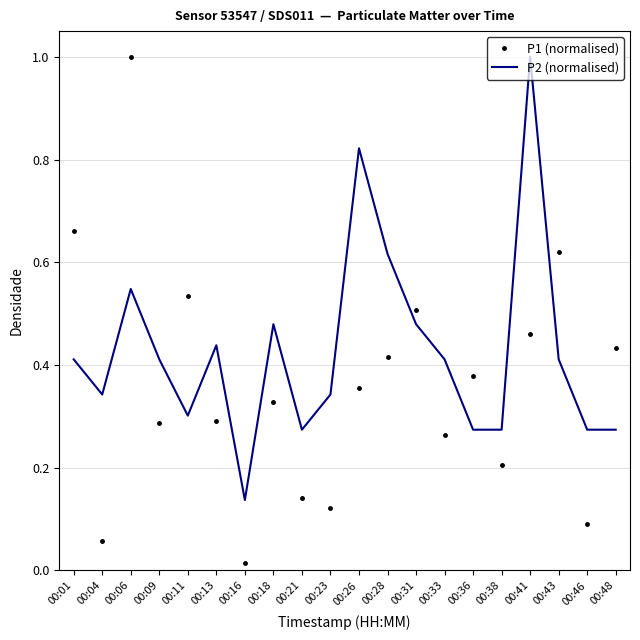

Which series ends up on top after the final intersection of P2 (normalised) and P1 (normalised)?

P1 (normalised)